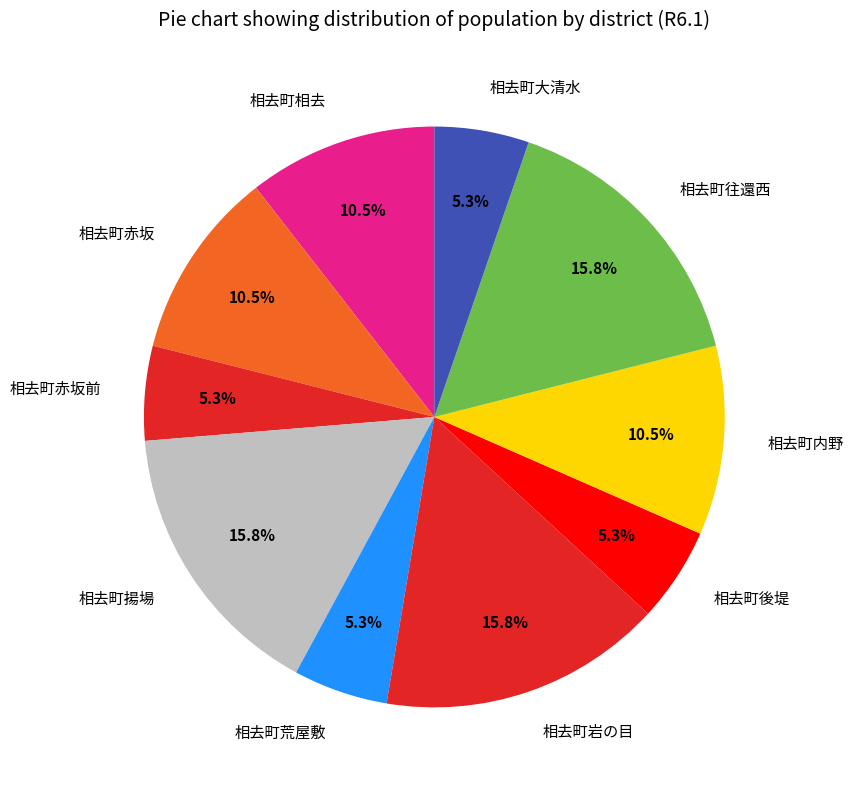

How many slices are in this pie chart?

10